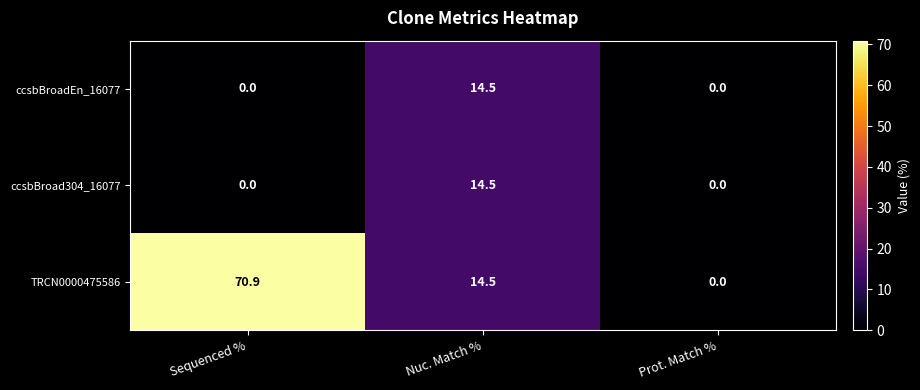

What is the sum of the ccsbBroad304_16077 values at Sequenced % and Nuc. Match %?

14.5